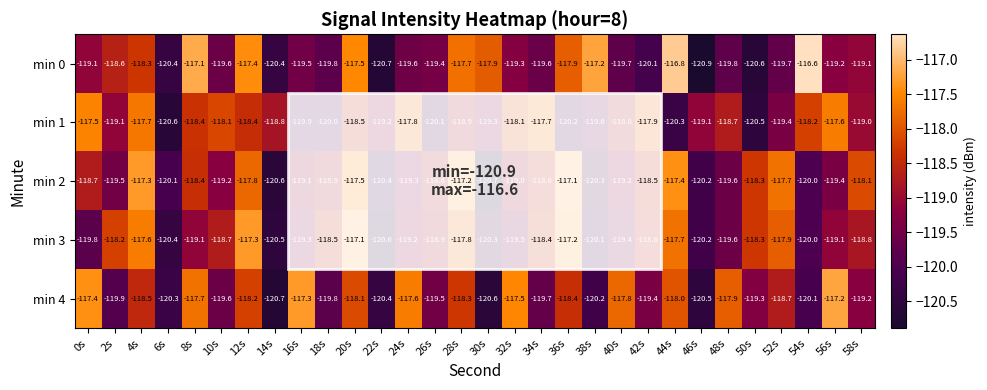

What is the sum of the min 2 values at 30s and 56s?

-240.1